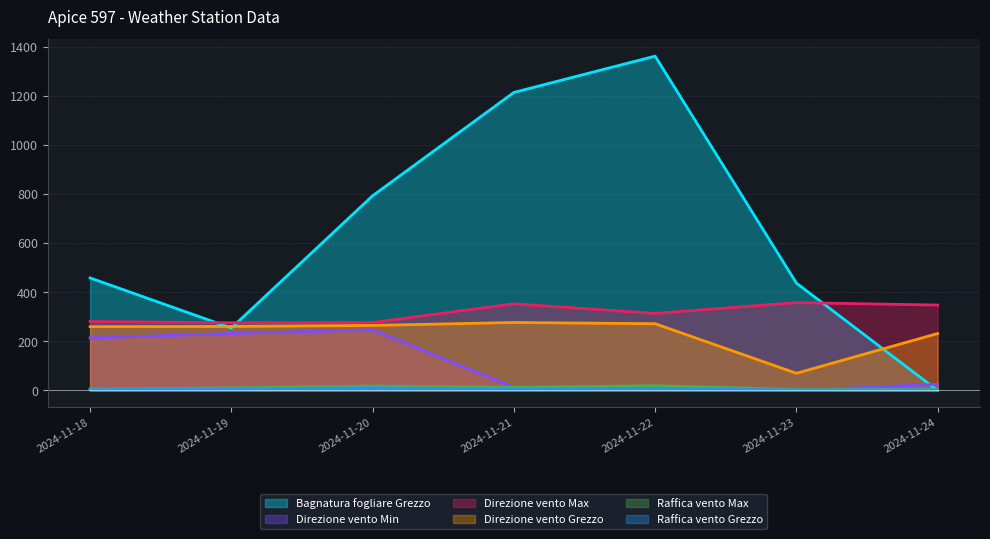

What is the value of the Direzione vento Grezzo point at the 5th from the left?

272.0